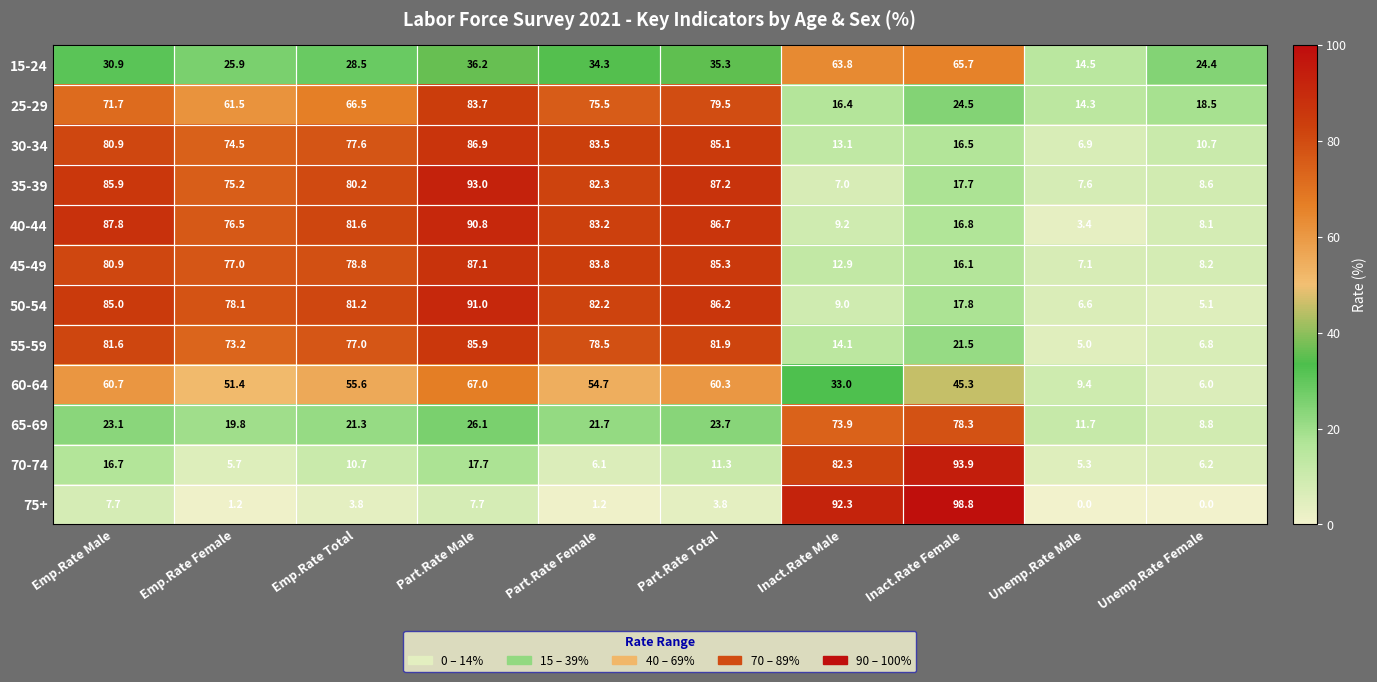

How many categories are shown in the chart?

10